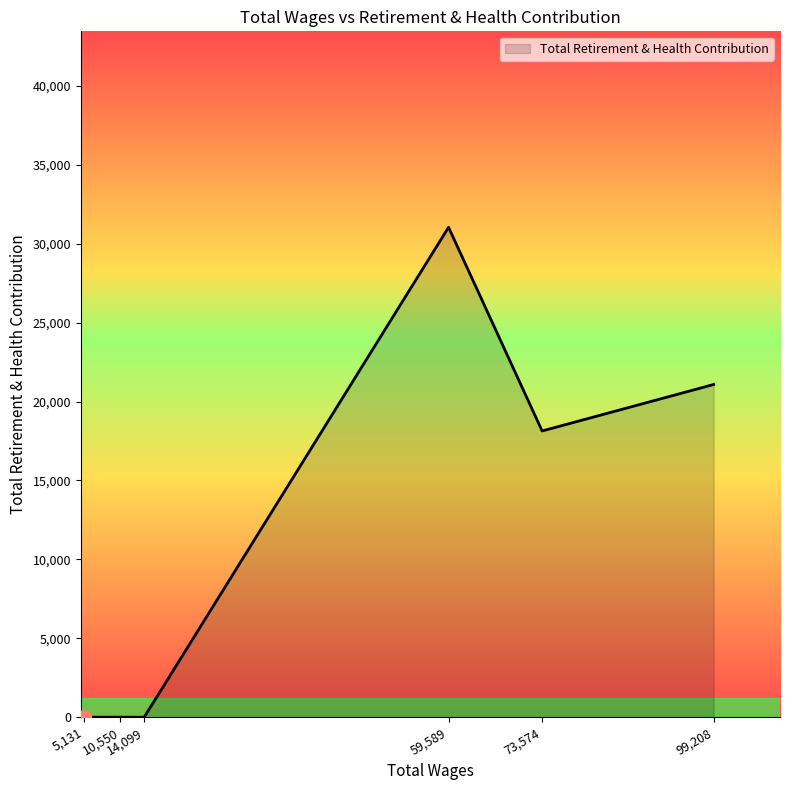

What is the maximum value shown in the chart?

31040